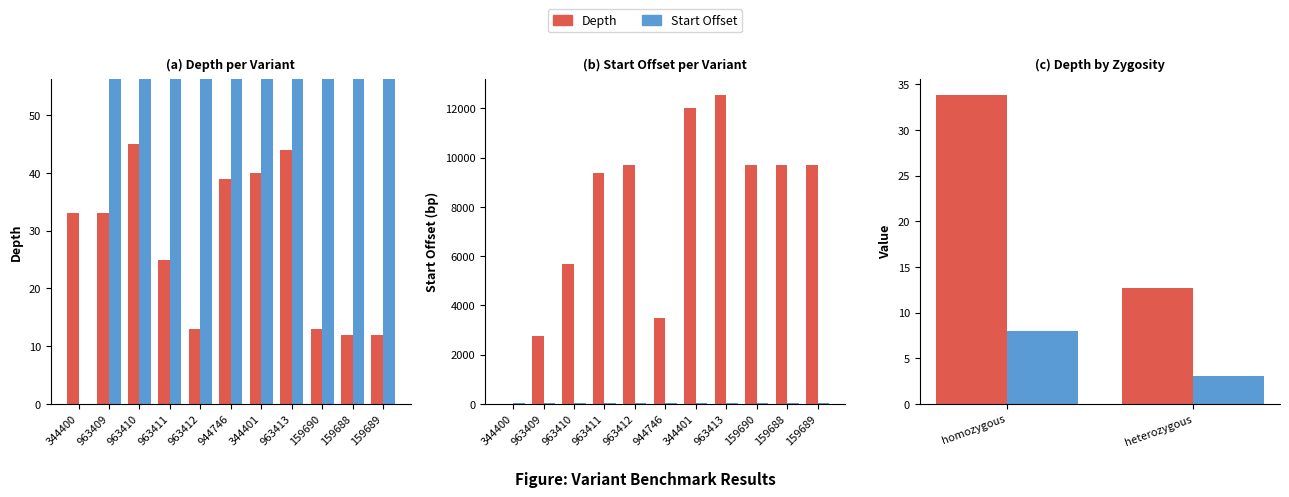

The Start Offset series shows 12.1 at homozygous. True or false?

False